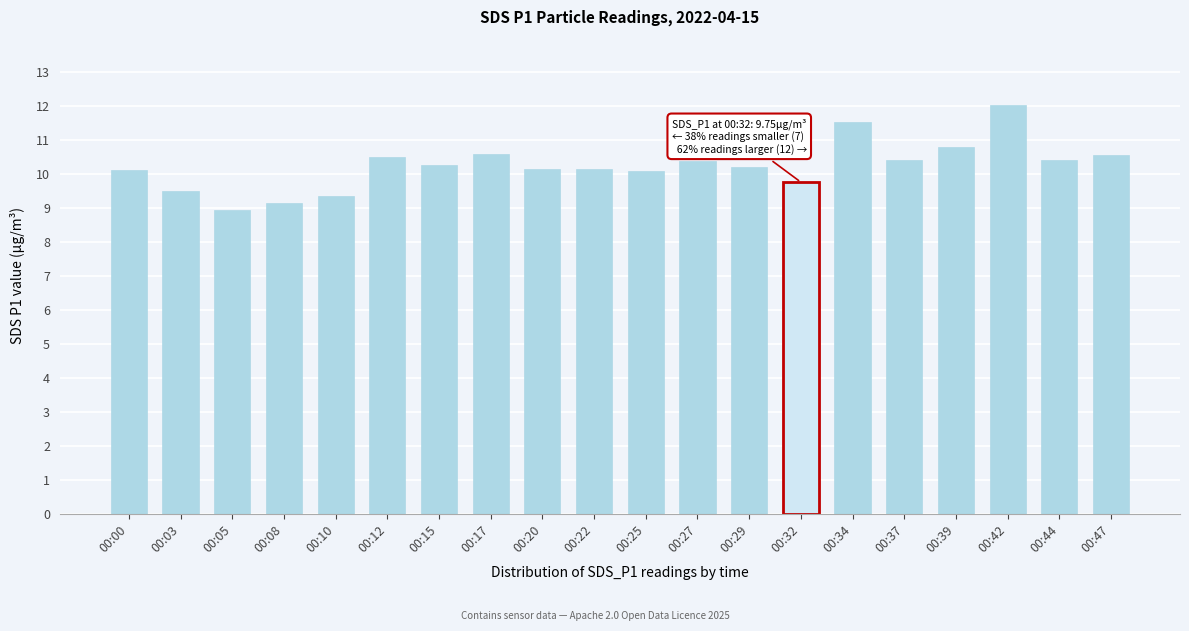

Approximately how many times larger is the value at 00:27 compared to 00:44?

1.0